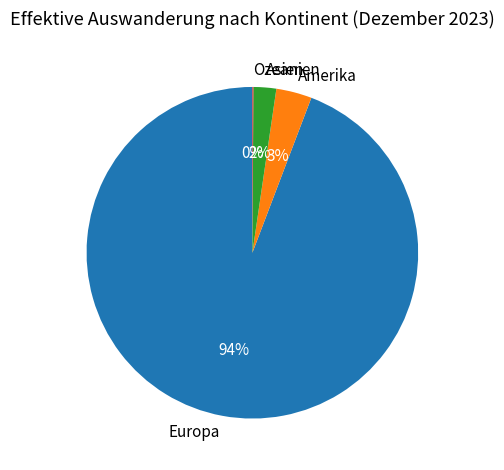

What is the largest slice in the pie chart?

Europa